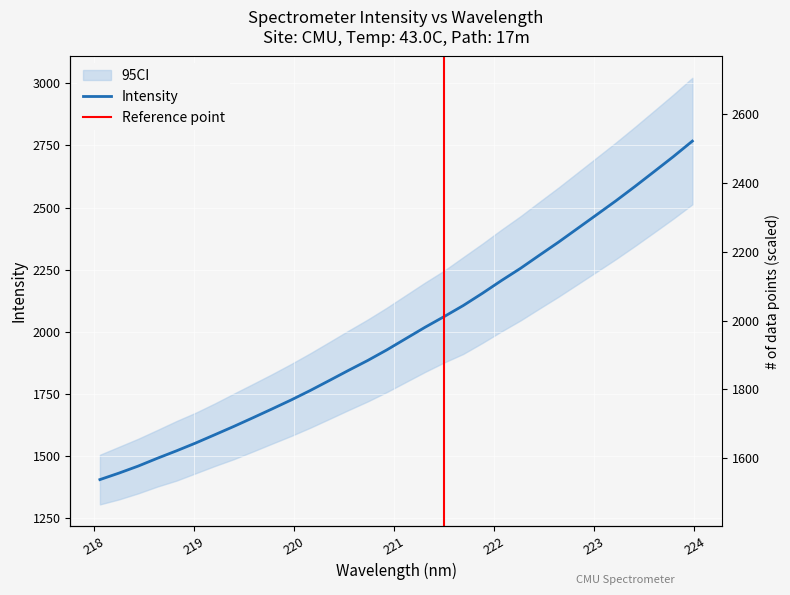

Reading left to right, extract all data points from this chart.

1403.8	1430.0	1458.2	1489.6	1519.6	1550.9	1584.3	1618.0	1652.9	1688.5	1724.6	1762.9	1803.2	1843.8	1883.6	1926.2	1971.8	2017.4	2060.4	2104.9	2154.1	2205.6	2254.9	2308.3	2361.0	2416.3	2471.6	2527.2	2585.2	2644.8	2704.8	2767.5